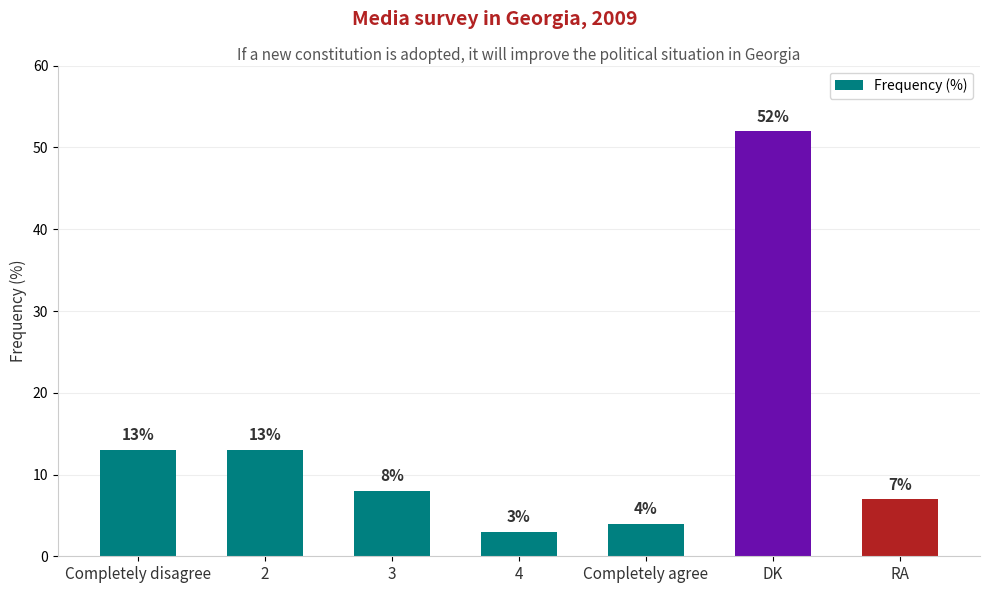

What value does the data have at 2, to the nearest 10?

10